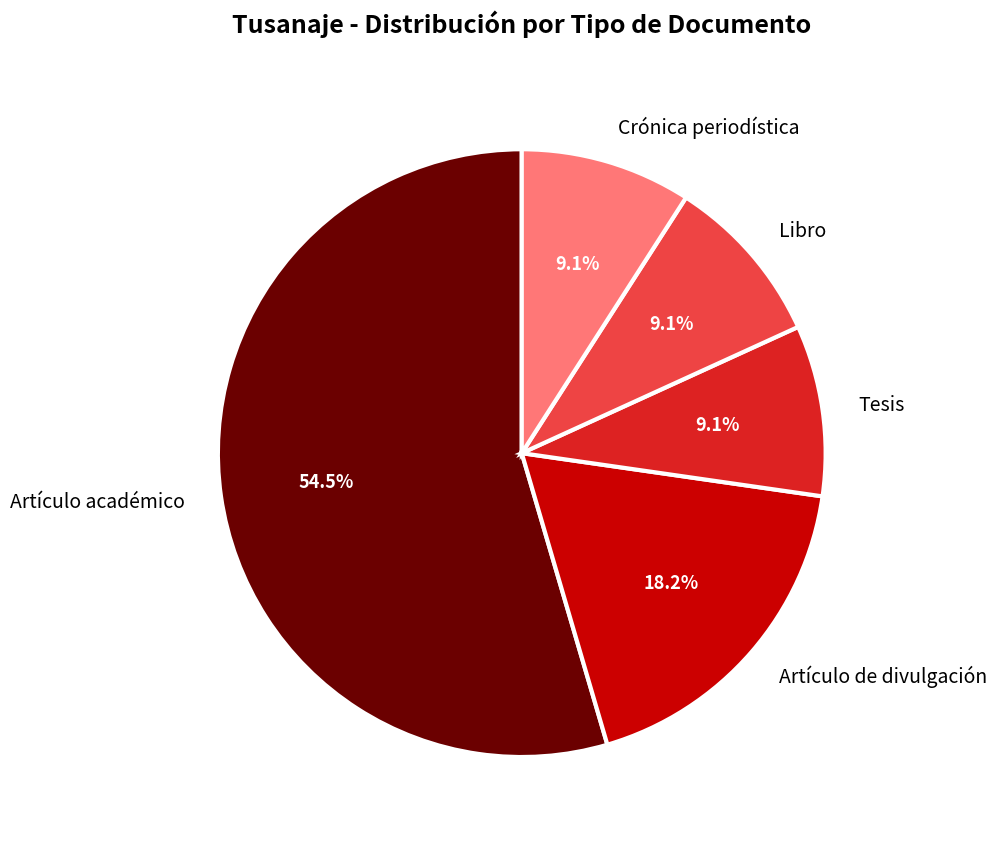

What percentage is the Tesis slice, to the nearest percent?

9%